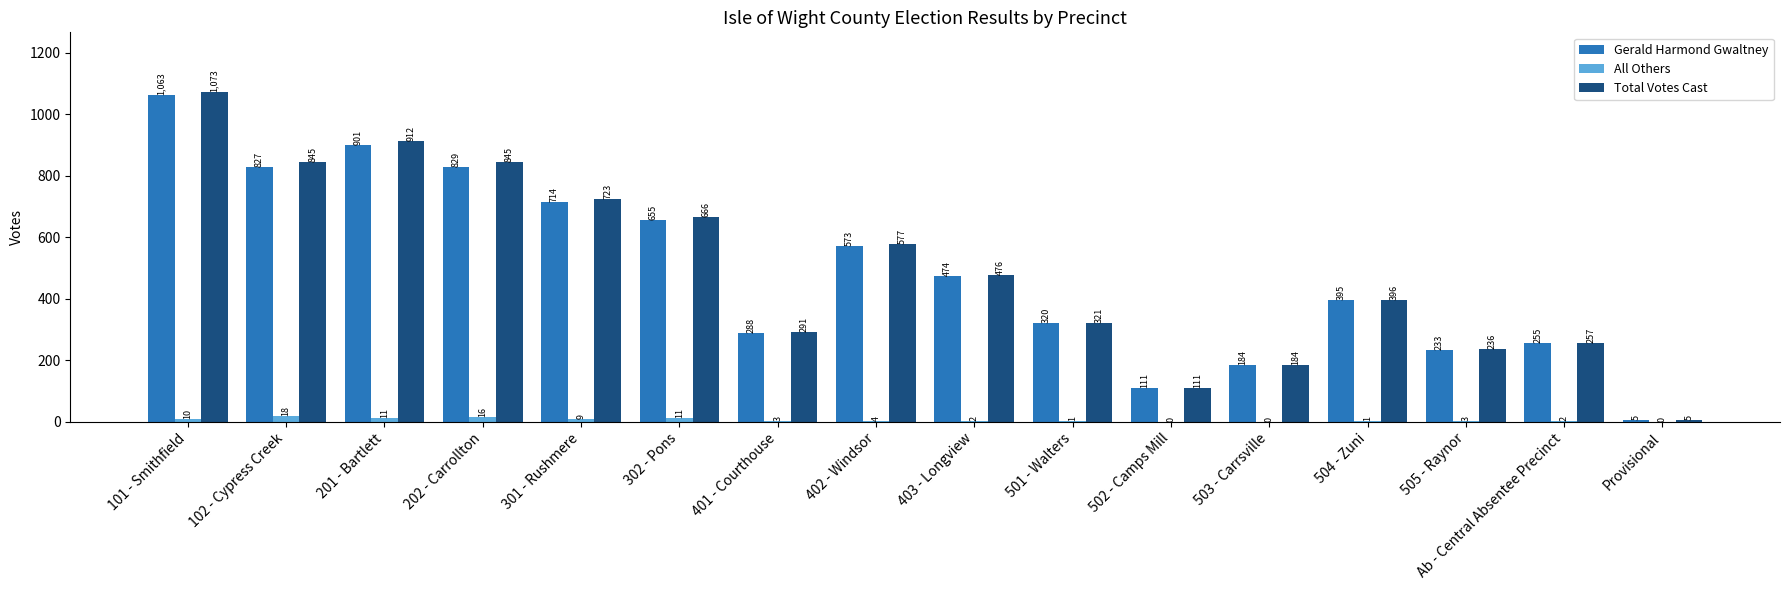

What is the total value across all series at 202 - Carrollton?

1690